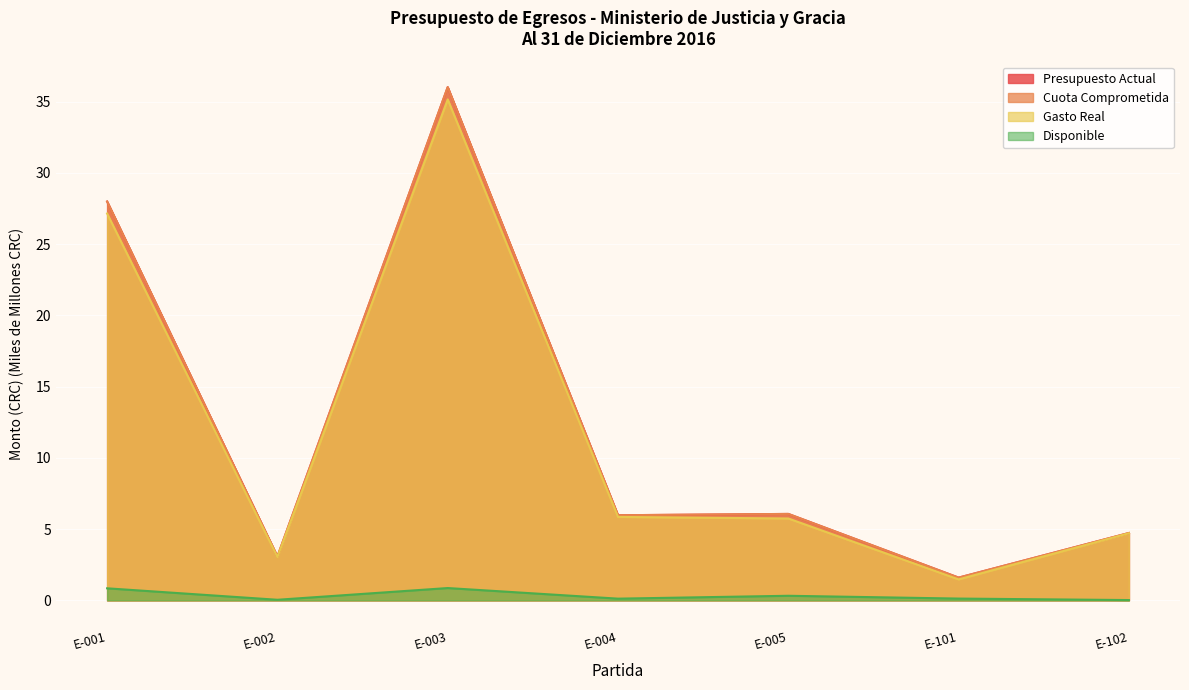

True or false: Cuota Comprometida has a value of 6.0 at E-004.

True